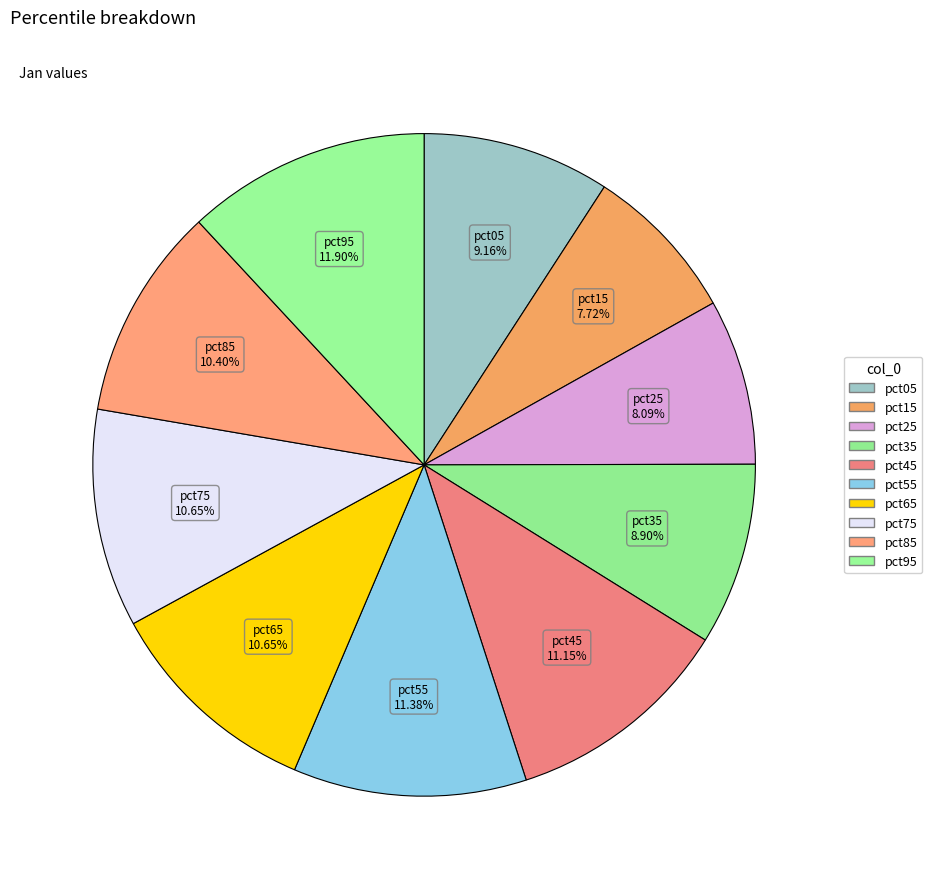

Count the number of slices in the pie.

10